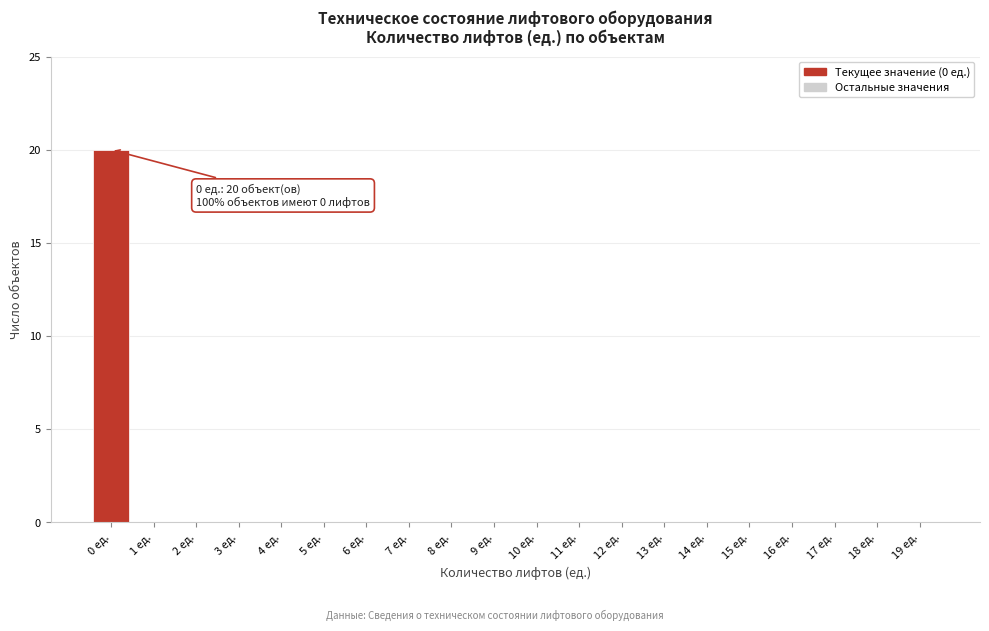

Reading left to right, transcribe all the data shown in this chart.

0 ед.=20	1 ед.=0	2 ед.=0	3 ед.=0	4 ед.=0	5 ед.=0	6 ед.=0	7 ед.=0	8 ед.=0	9 ед.=0	10 ед.=0	11 ед.=0	12 ед.=0	13 ед.=0	14 ед.=0	15 ед.=0	16 ед.=0	17 ед.=0	18 ед.=0	19 ед.=0